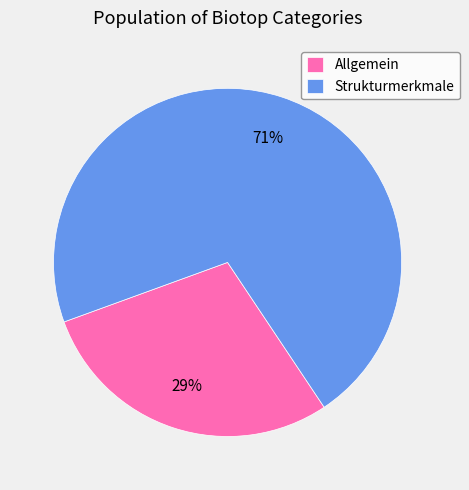

Between Allgemein and Strukturmerkmale, which is larger?

Strukturmerkmale